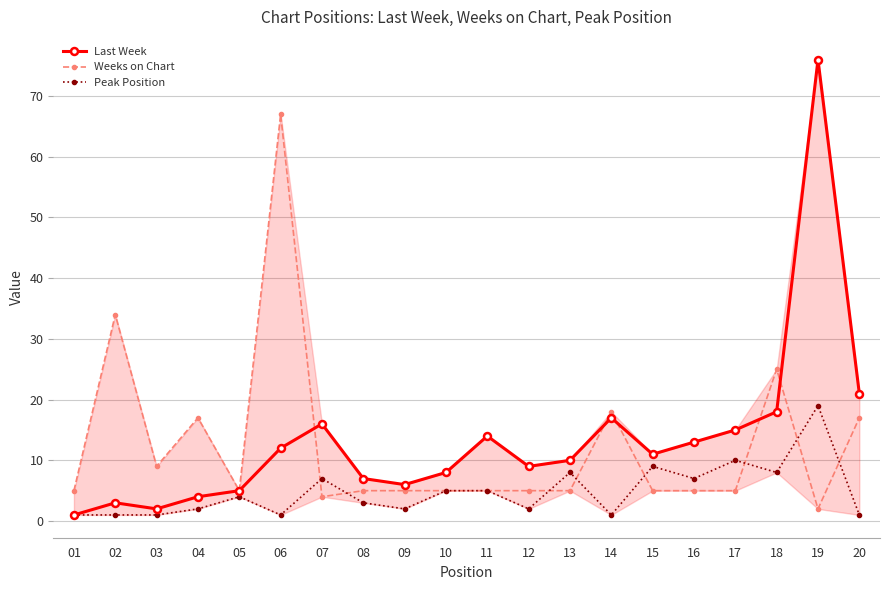

At which label does Weeks on Chart reach its peak?

06